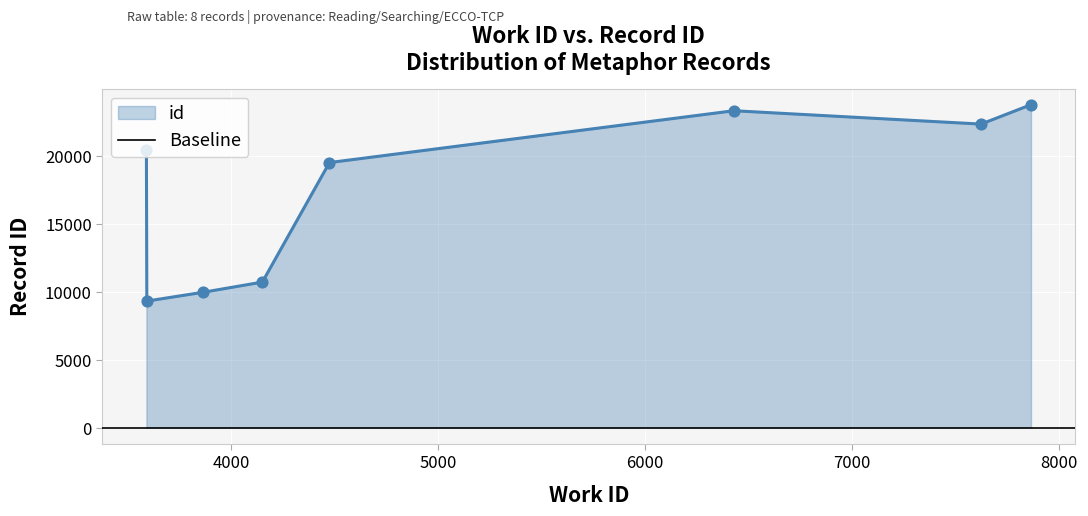

Is the value of id at 3593 greater than the value of work_id at 3591?

Yes